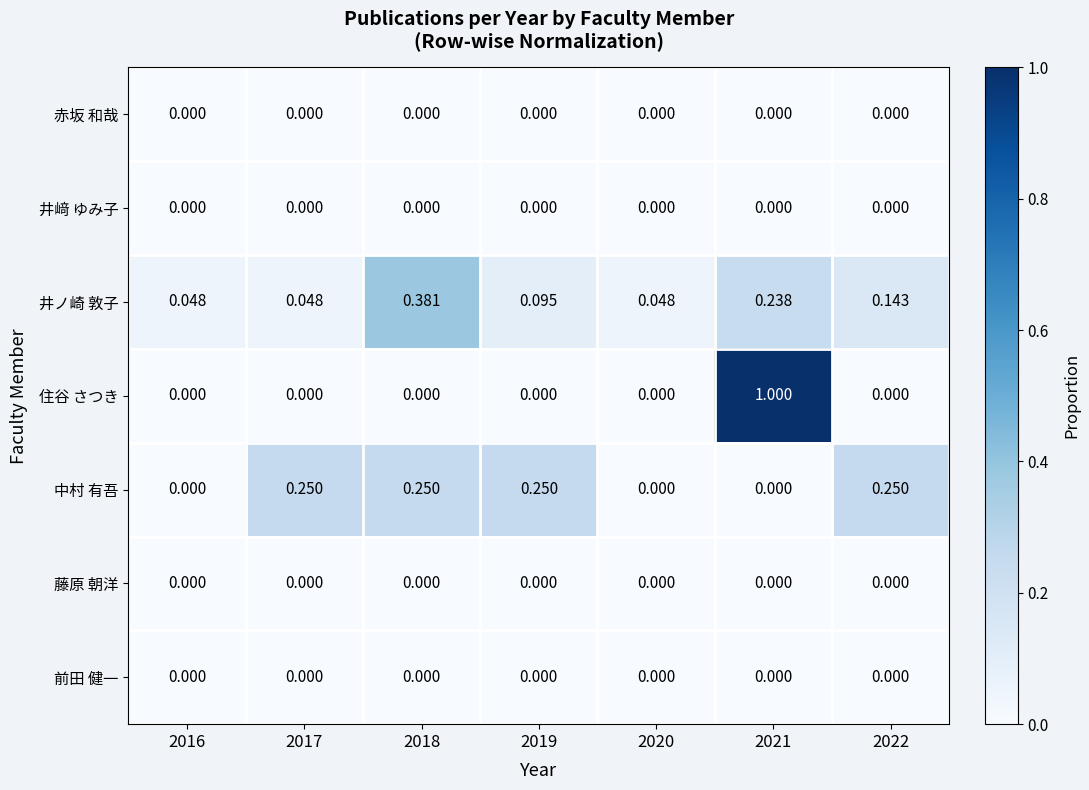

Which series changed the most between 2016 and 2017?

中村 有吾